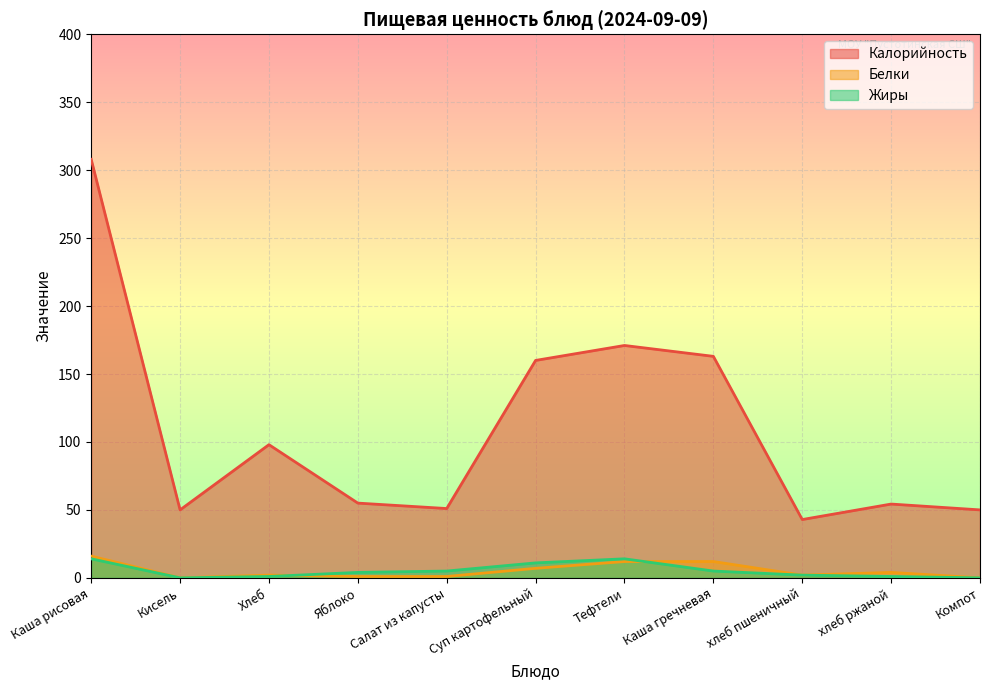

True or false: Жиры has a value of 5.0 at Каша гречневая.

True